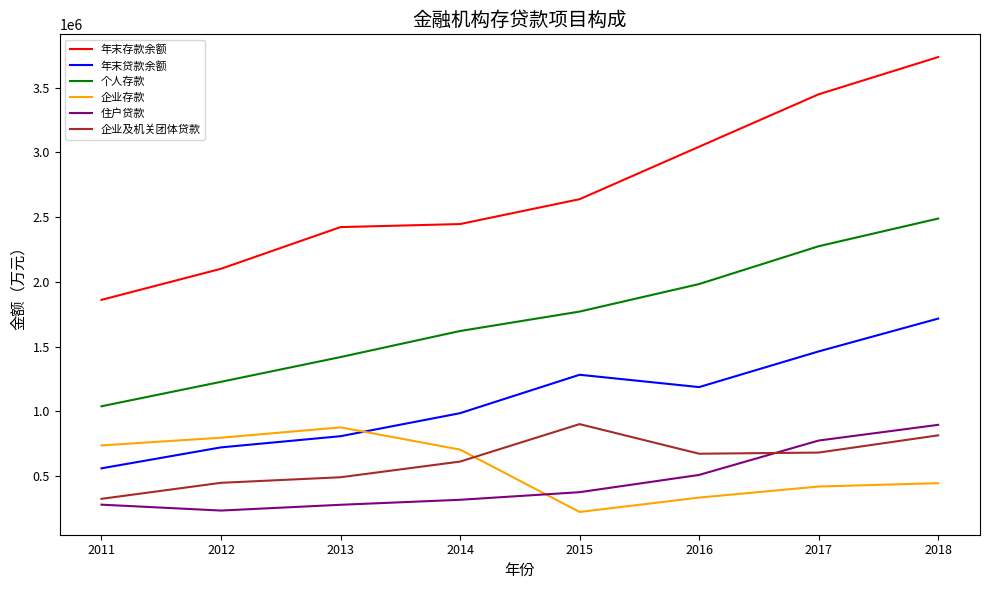

Which series changed the most between 2011 and 2017?

年末存款余额